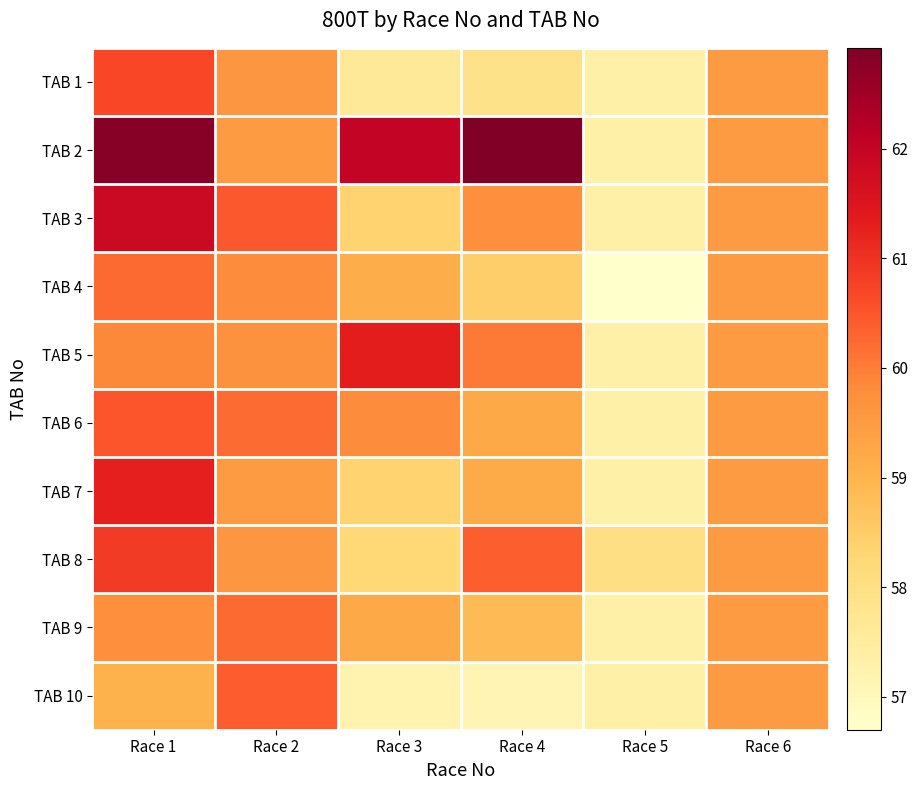

List the series in order of their peak value, lowest first.

TAB 4, TAB 9, TAB 10, TAB 6, TAB 1, TAB 8, TAB 7, TAB 5, TAB 3, TAB 2